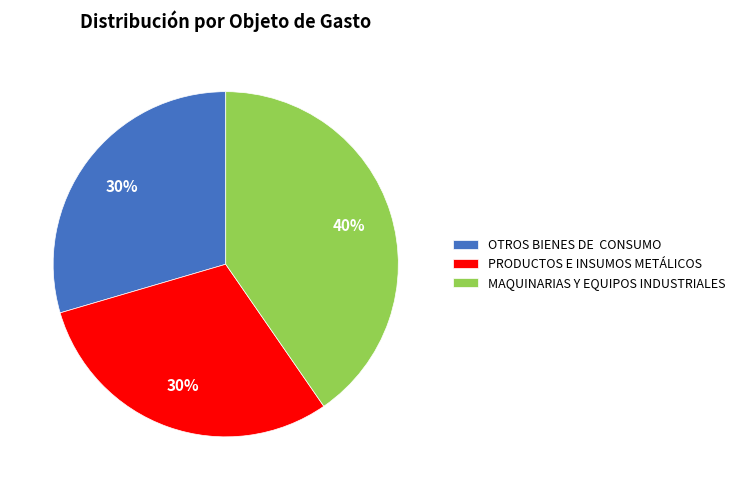

Which category has the biggest portion of the pie?

MAQUINARIAS Y EQUIPOS INDUSTRIALES